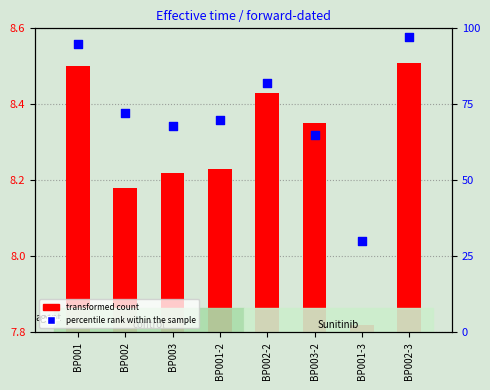

What is the change in value from BP001 to BP003?

-27